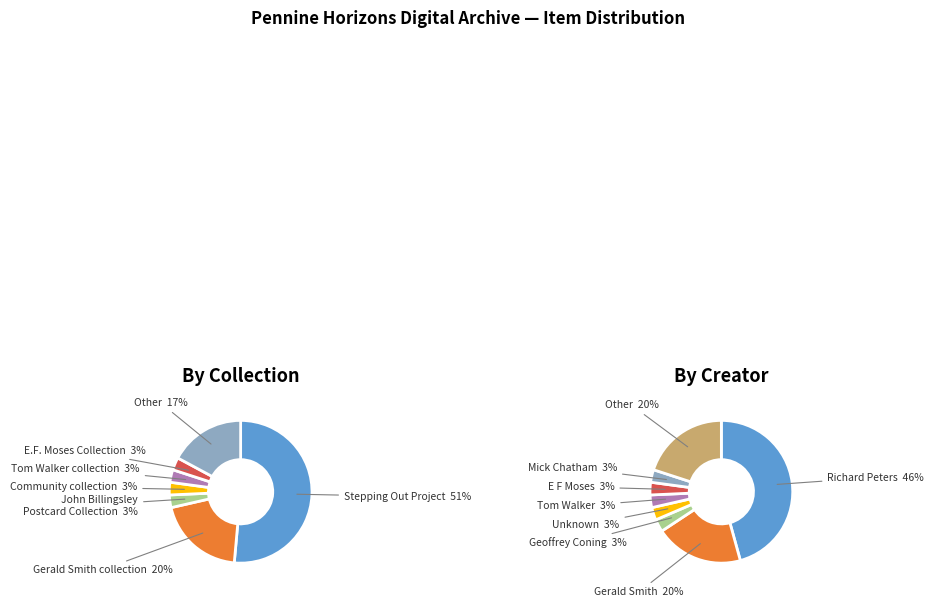

Which has a higher value, John Billingsley Postcard Collection or E.F. Moses Collection?

John Billingsley Postcard Collection